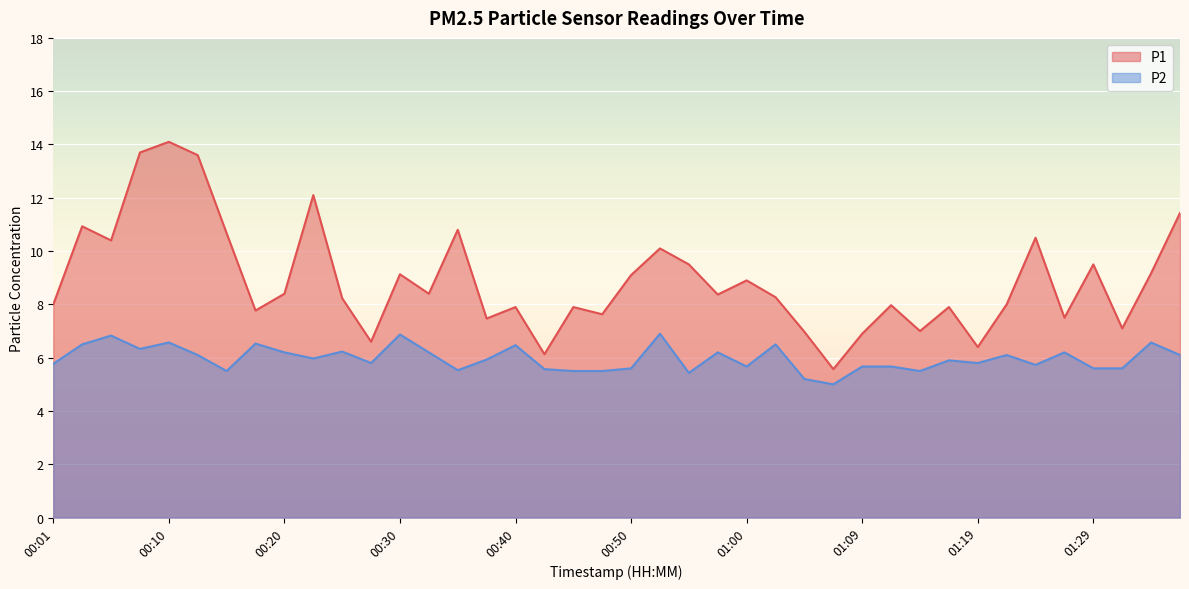

True or false: P1 and P2 intersect in this chart.

False